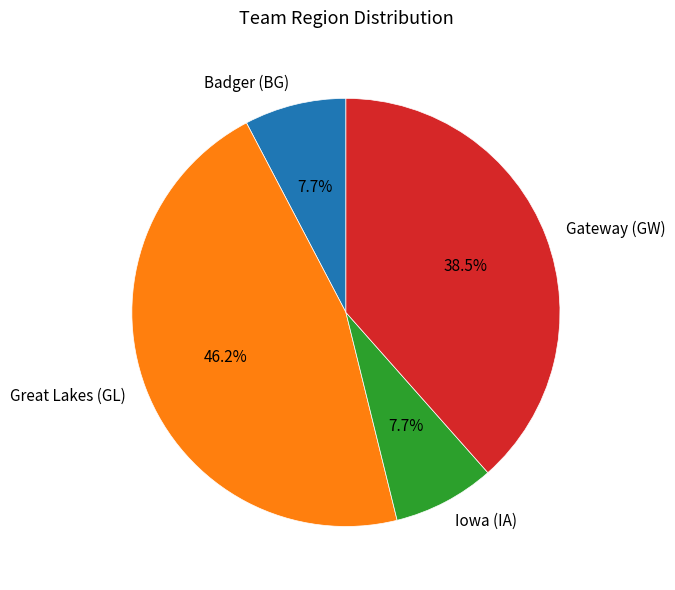

Does any single category account for the majority?

No